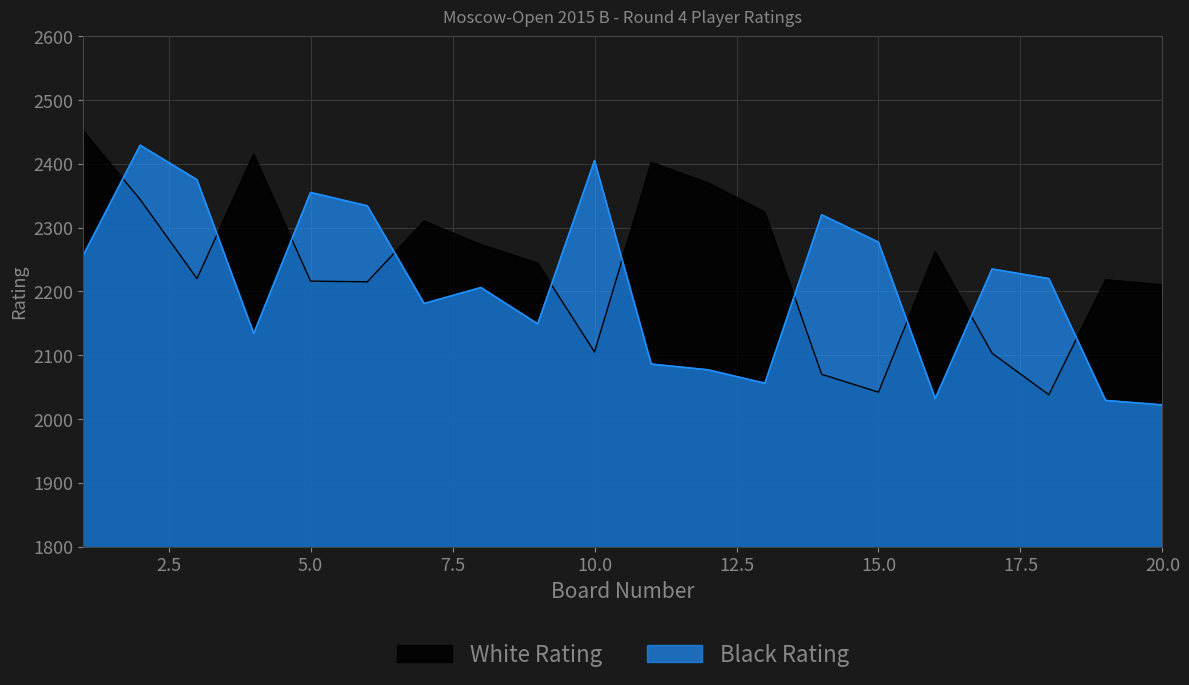

At which category is the sum across all series the highest?

2